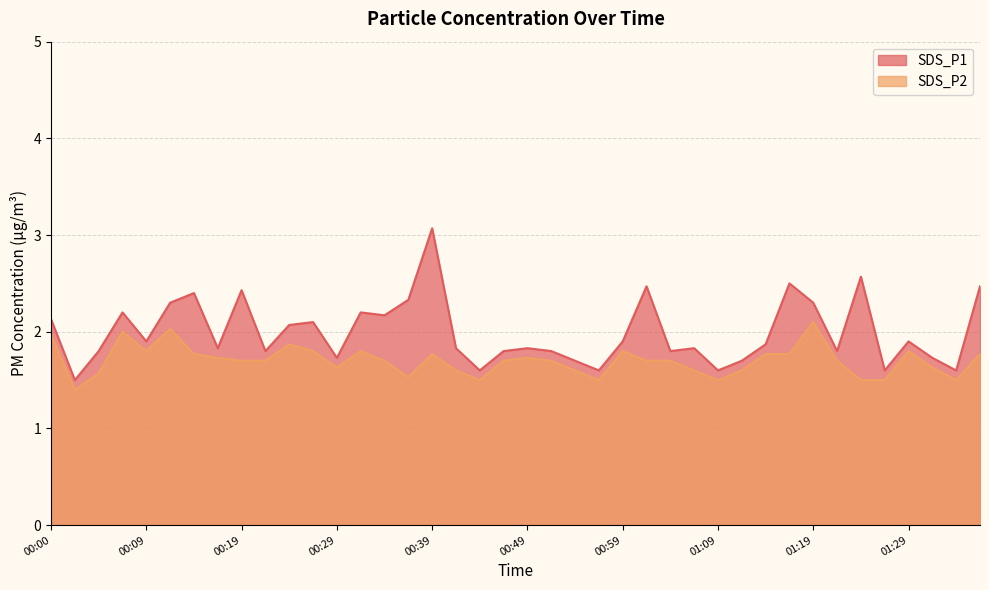

List the series in order of their peak value, highest first.

SDS_P1, SDS_P2